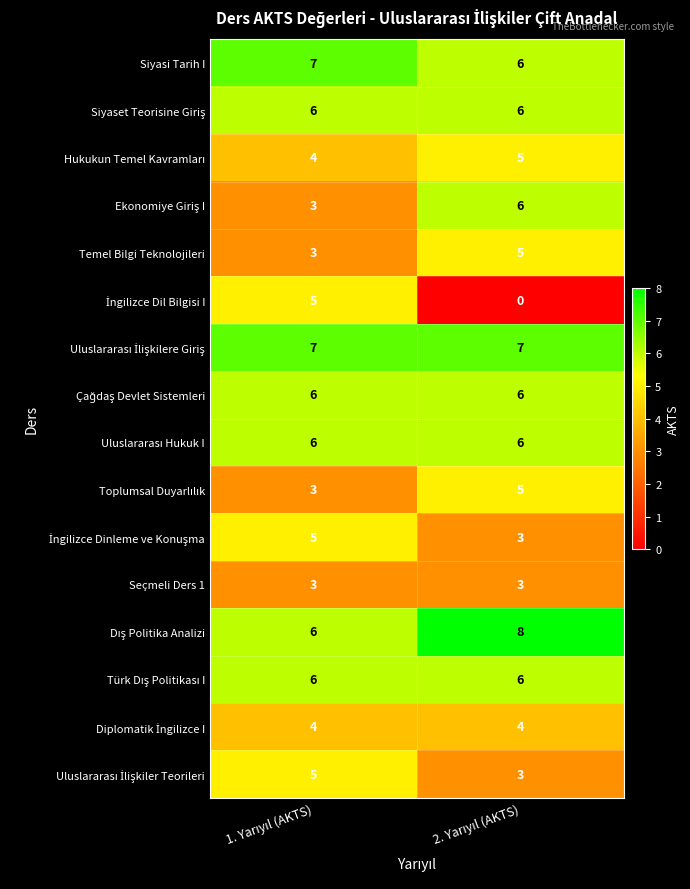

What is the greatest value displayed?

8